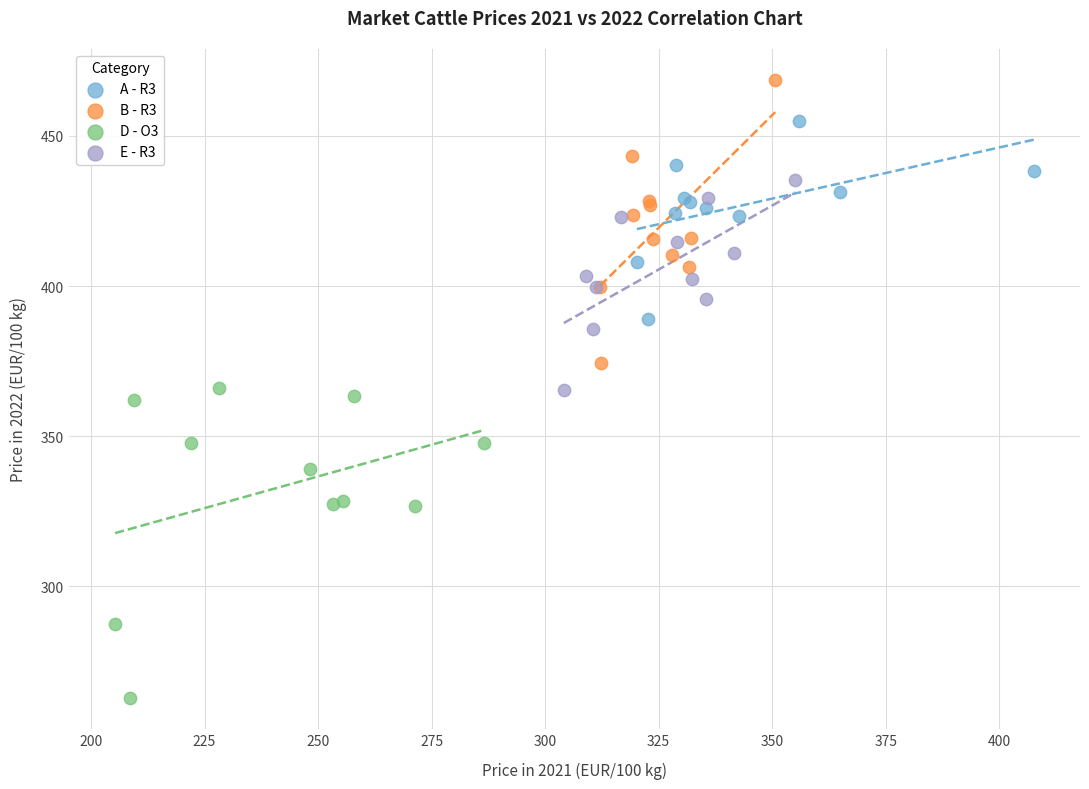

What are all the series names shown in the legend?

A - R3, B - R3, D - O3, E - R3